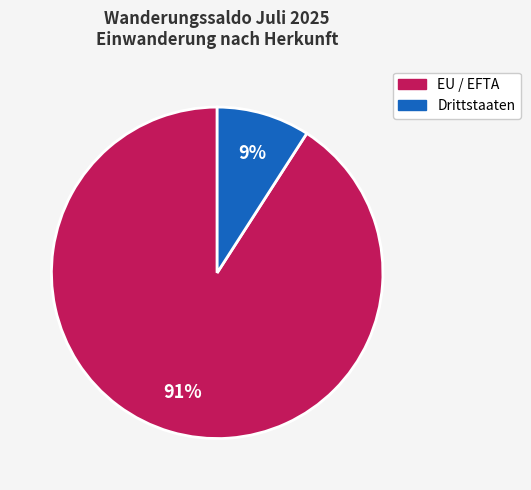

Which category accounts for the majority?

EU / EFTA